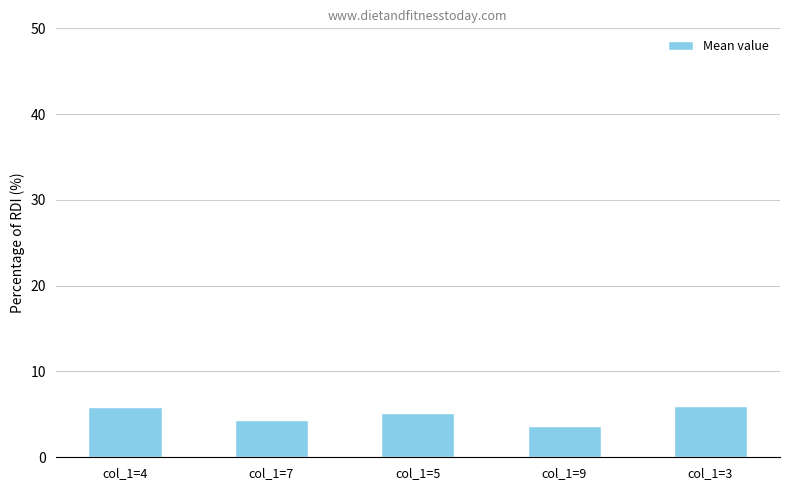

What is the average value?

5.0